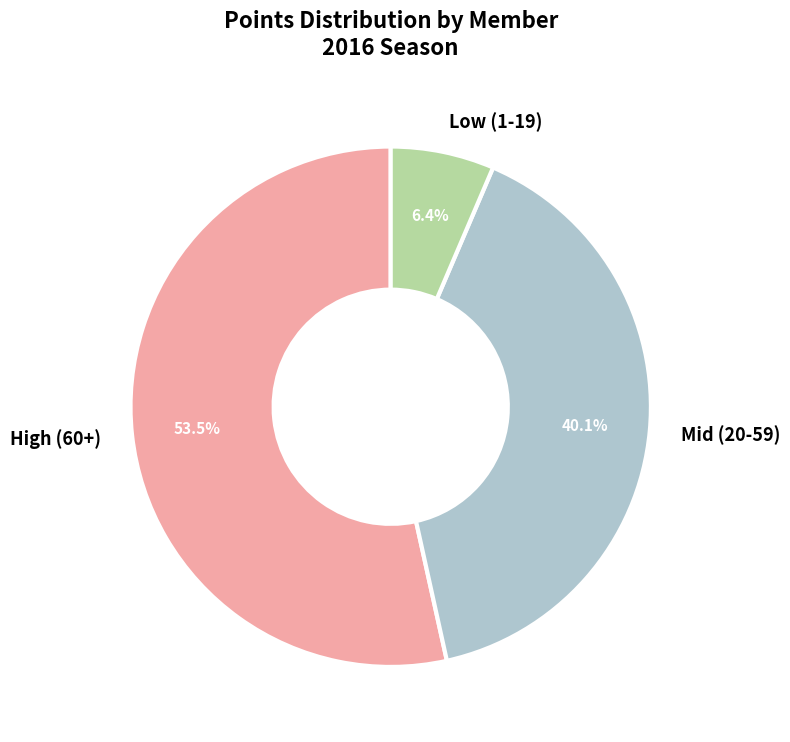

To the nearest percent, what is the average slice percentage?

33%